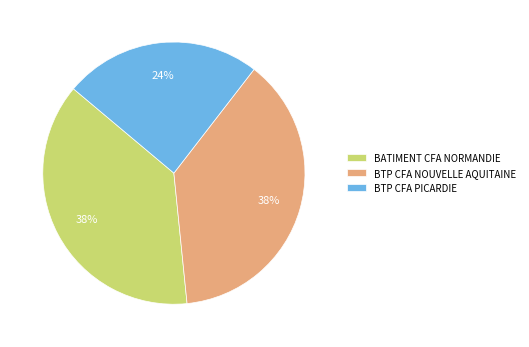

Is there any slice that represents more than half of the pie?

No